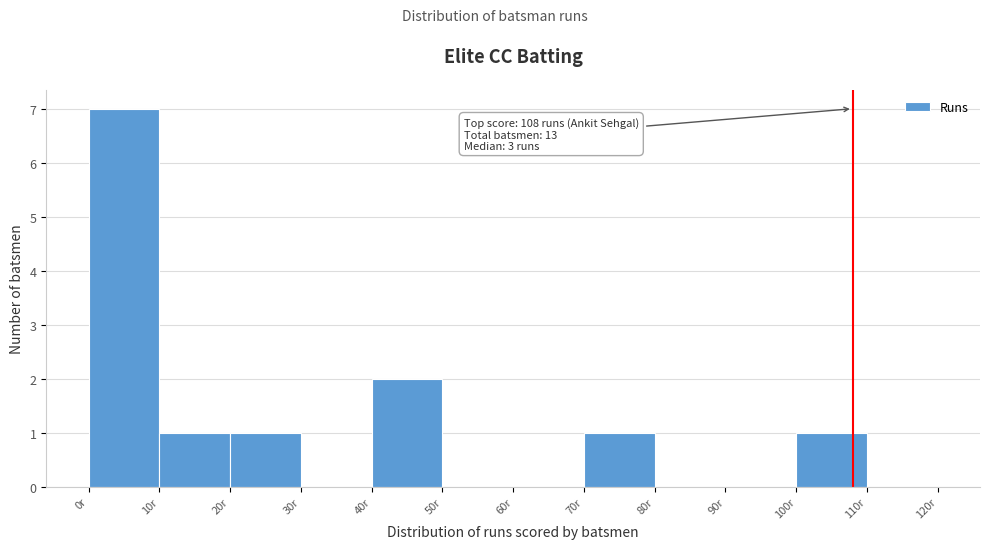

Over which range of the x-axis is the bar tallest?

0 to 10